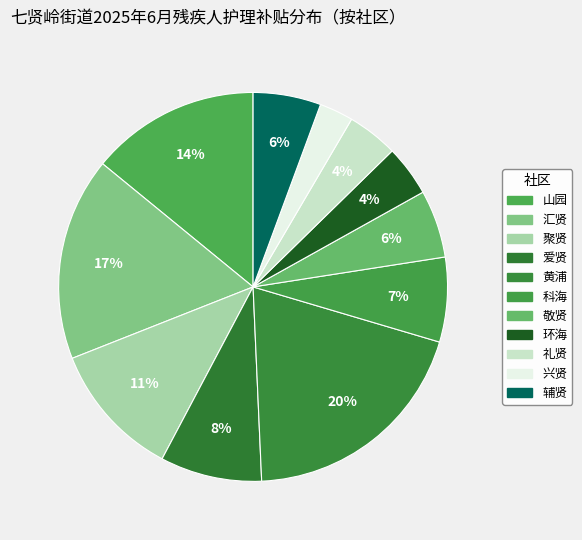

How many segments does this pie chart have?

11